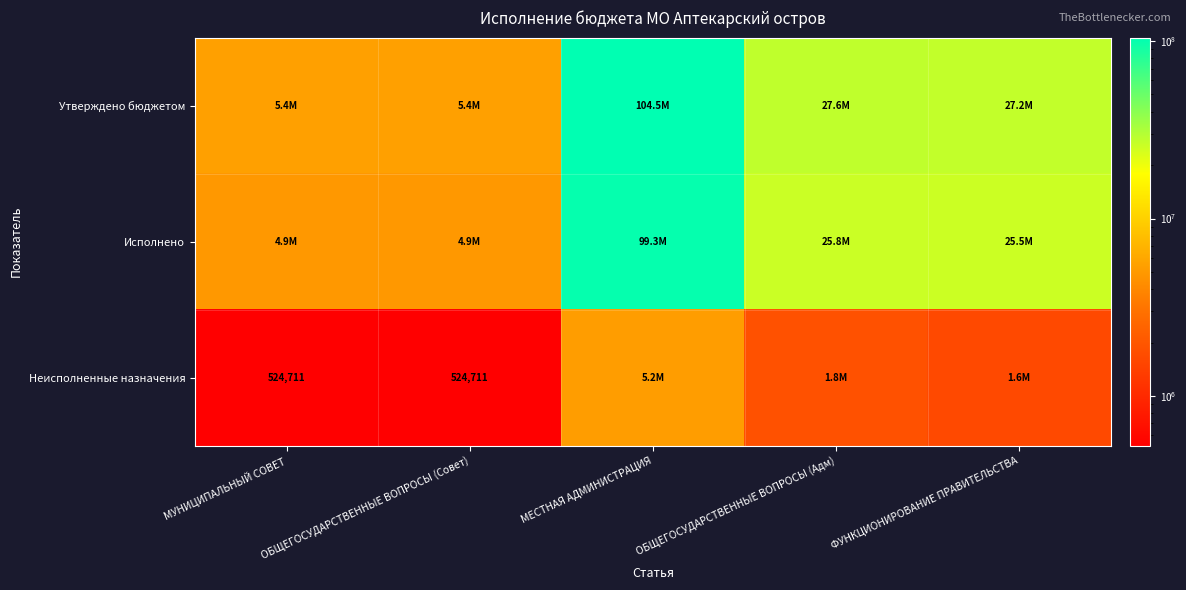

Rank the series at ФУНКЦИОНИРОВАНИЕ ПРАВИТЕЛЬСТВА from lowest to highest value.

Неисполненные назначения, Исполнено, Утверждено бюджетом